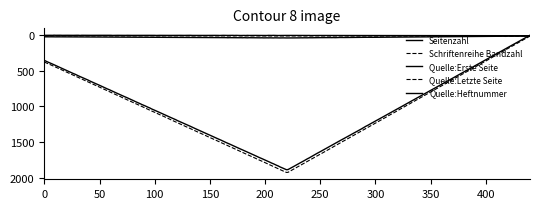

What is the difference between the second highest and minimum values in the Quelle:Heftnummer series?

2